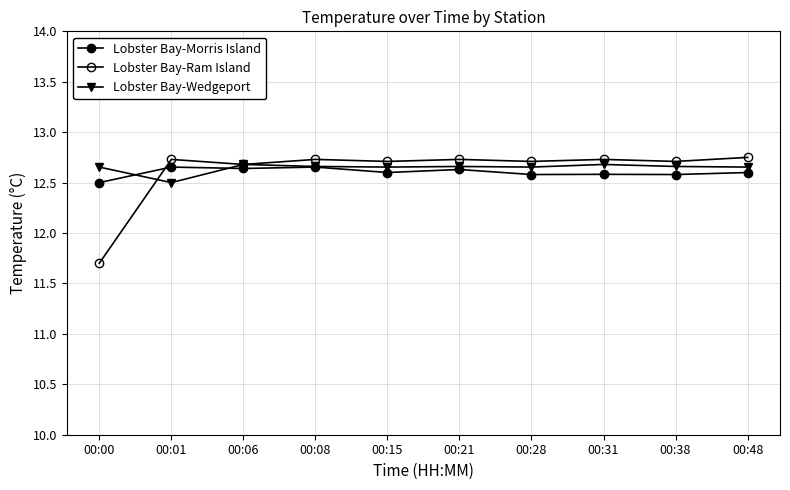

Does the chart have visible grid lines?

Yes